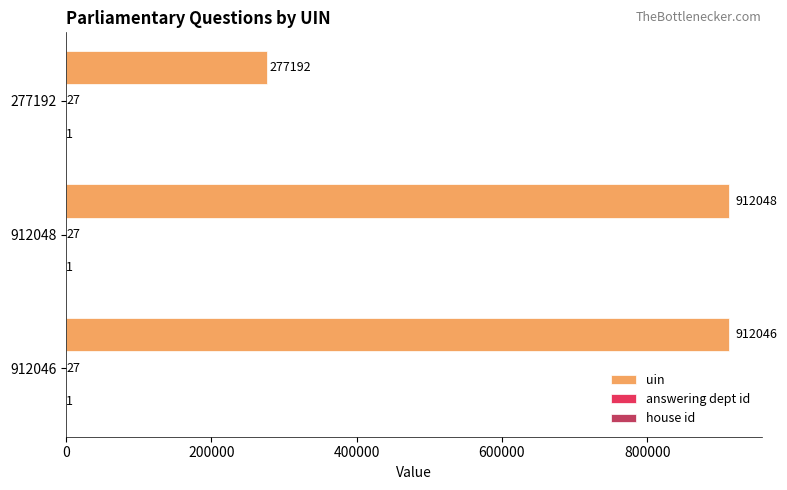

What is the greatest value displayed?

912048